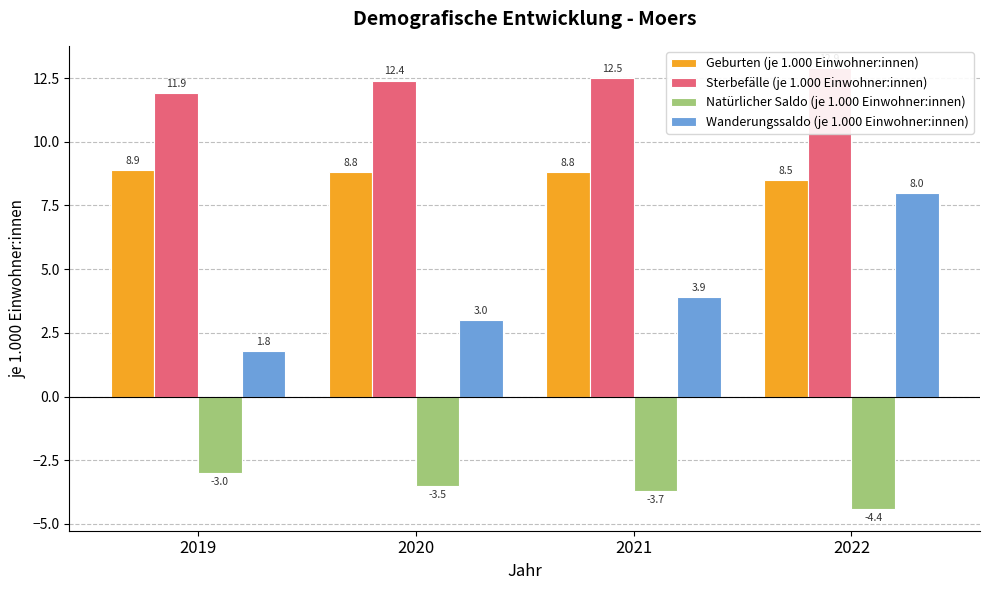

How many bars are there in each group?

4